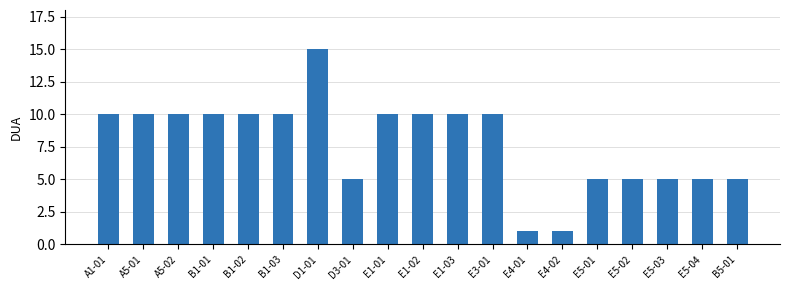

What is the average value?

8